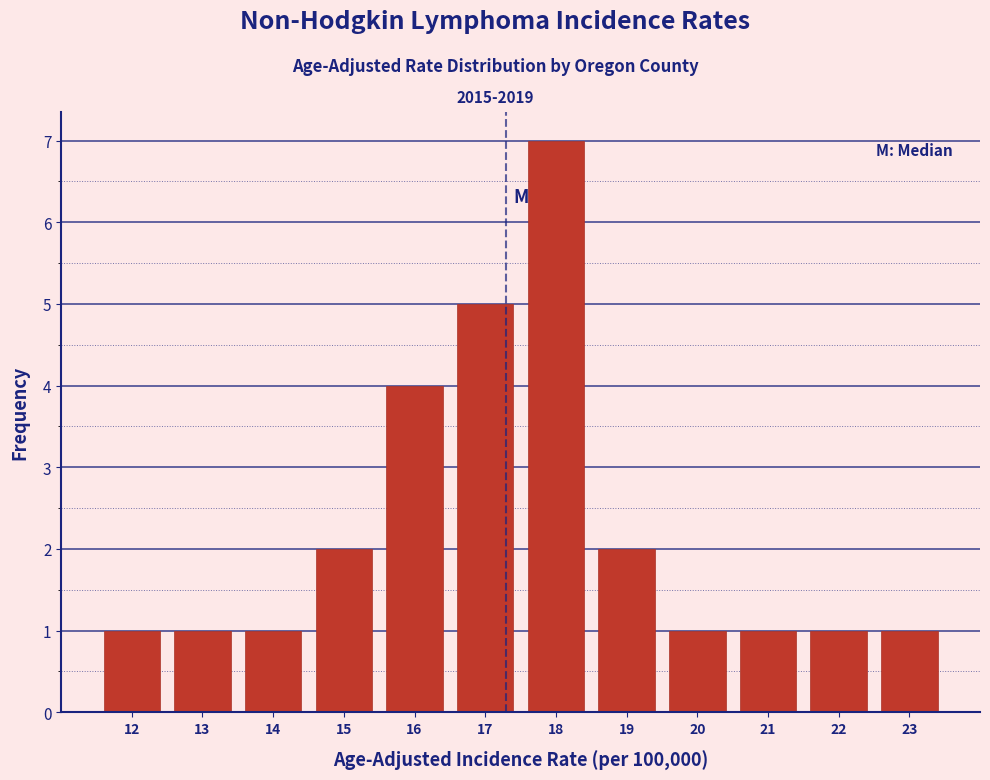

Reading right to left, extract all data points from this chart.

1	1	1	1	2	7	5	4	2	1	1	1